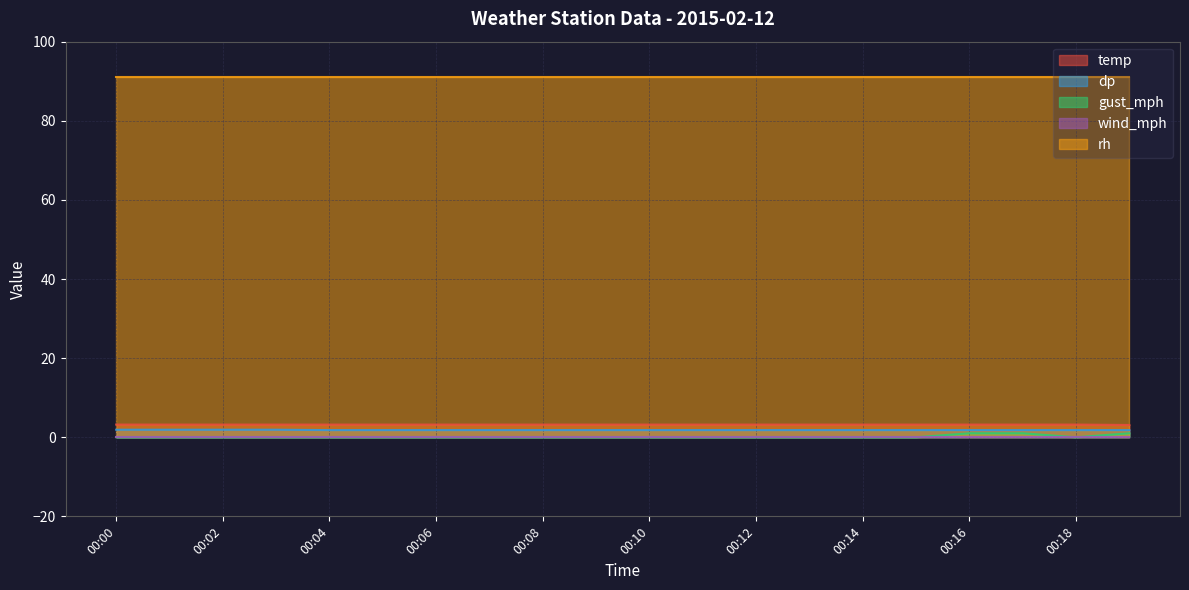

True or false: temp and gust_mph intersect in this chart.

False